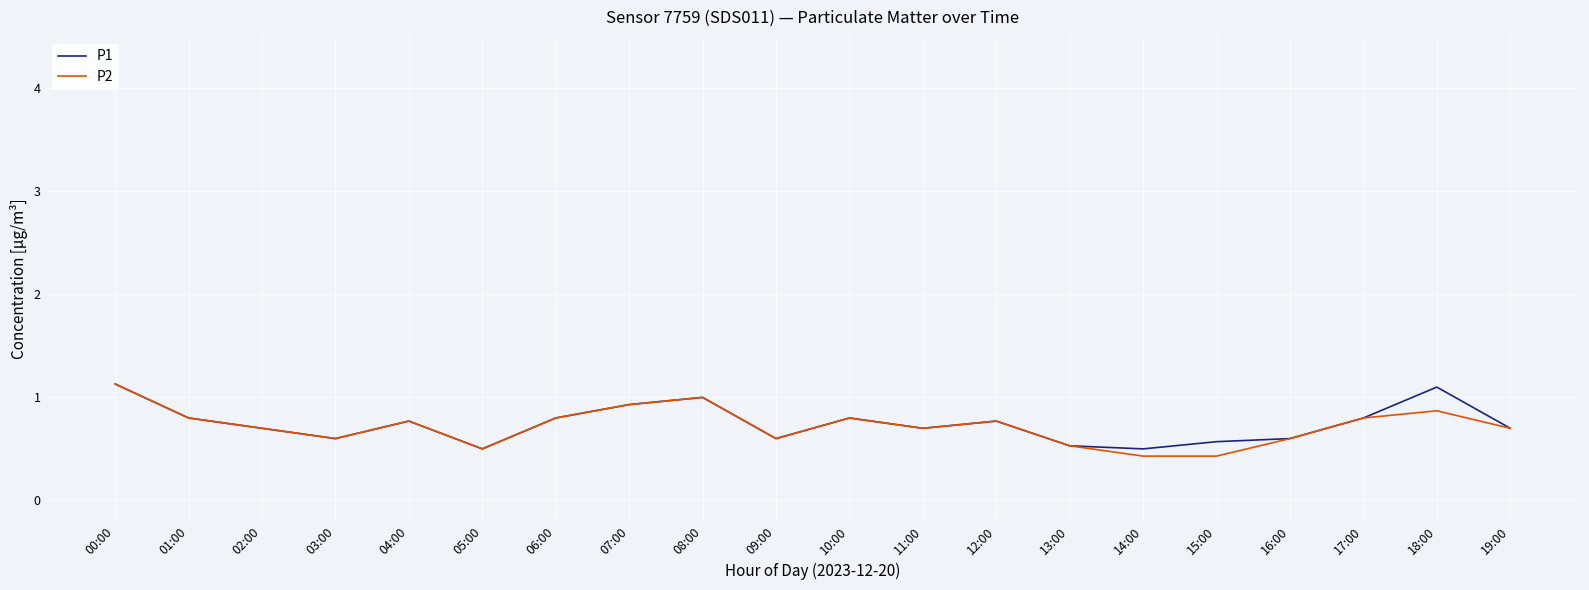

At which category is the sum across all series the highest?

00:00